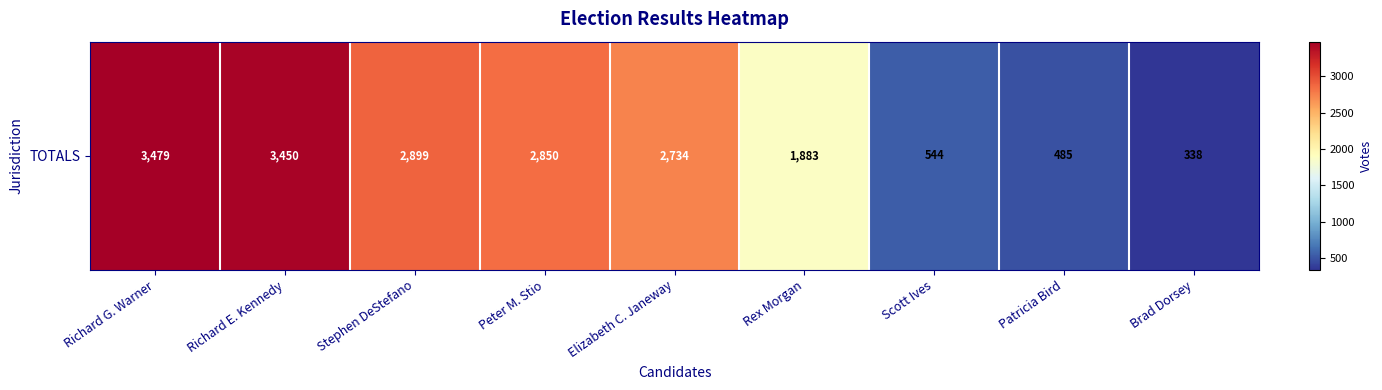

How many values are below 2734?

4